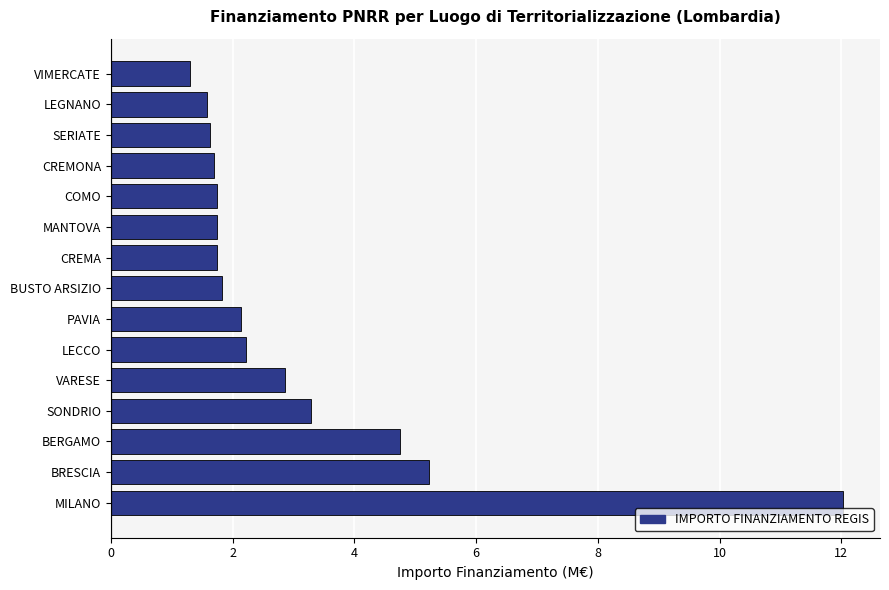

What is the sum of the values at CREMA and CREMONA?

3.4